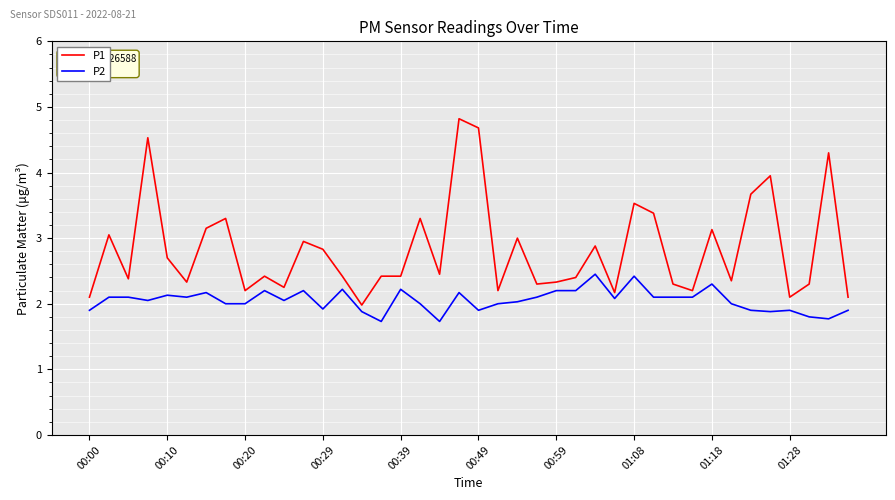

What is the difference between the maximum and minimum values in the P2 series?

0.7